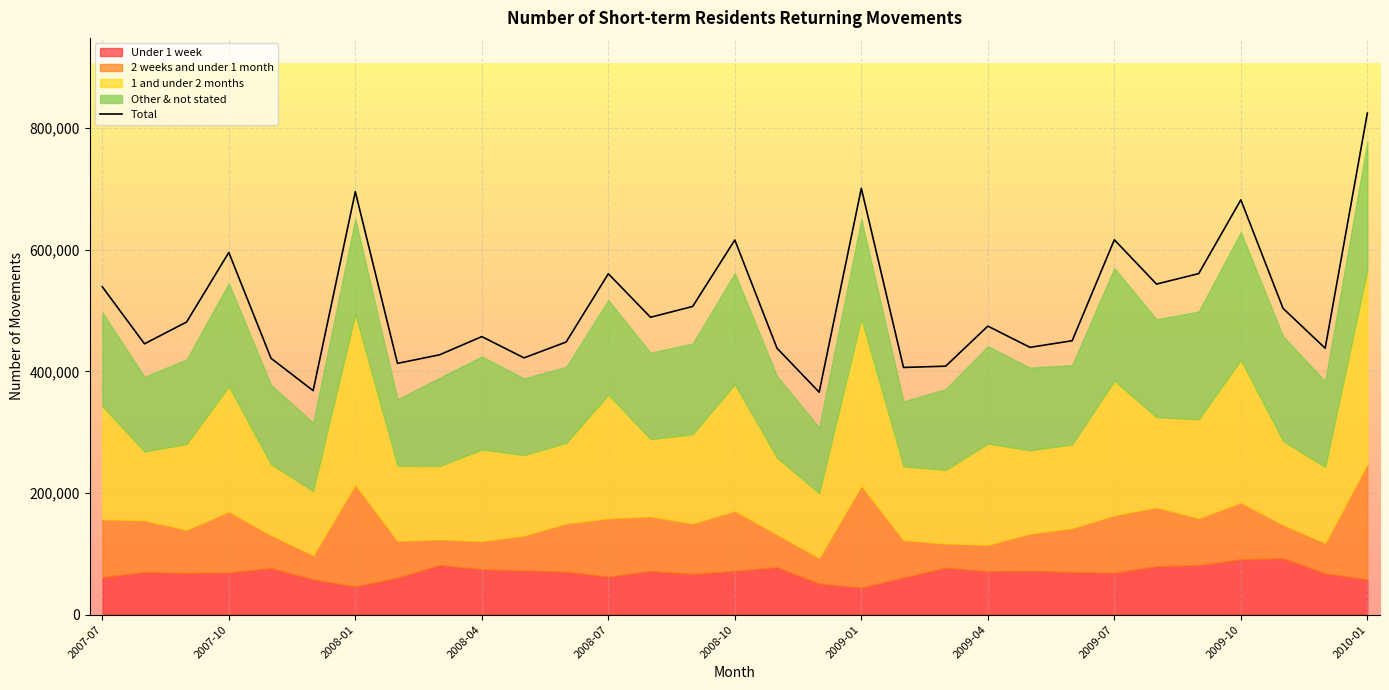

What is the difference between the maximum and minimum values?

458940